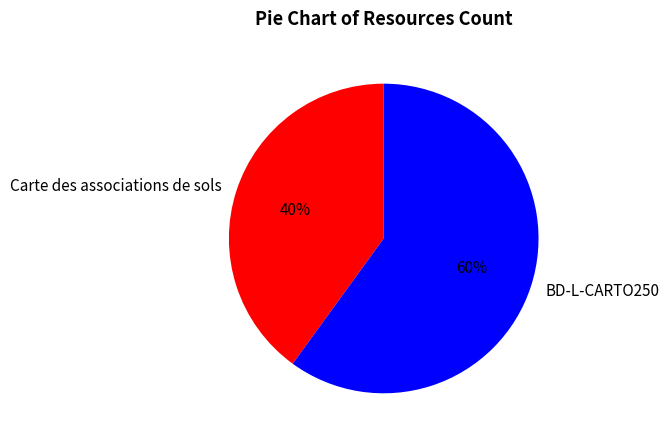

Which has a higher value, Carte des associations de sols or BD-L-CARTO250?

BD-L-CARTO250